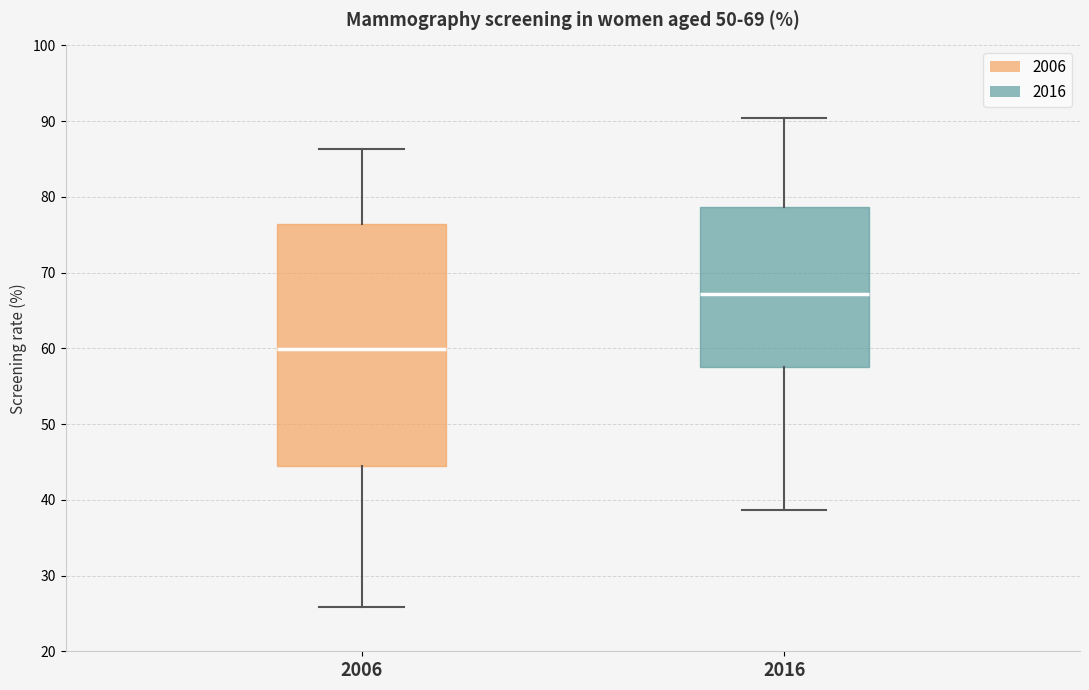

Which box is the tallest, from its lower edge to its upper edge?

2006